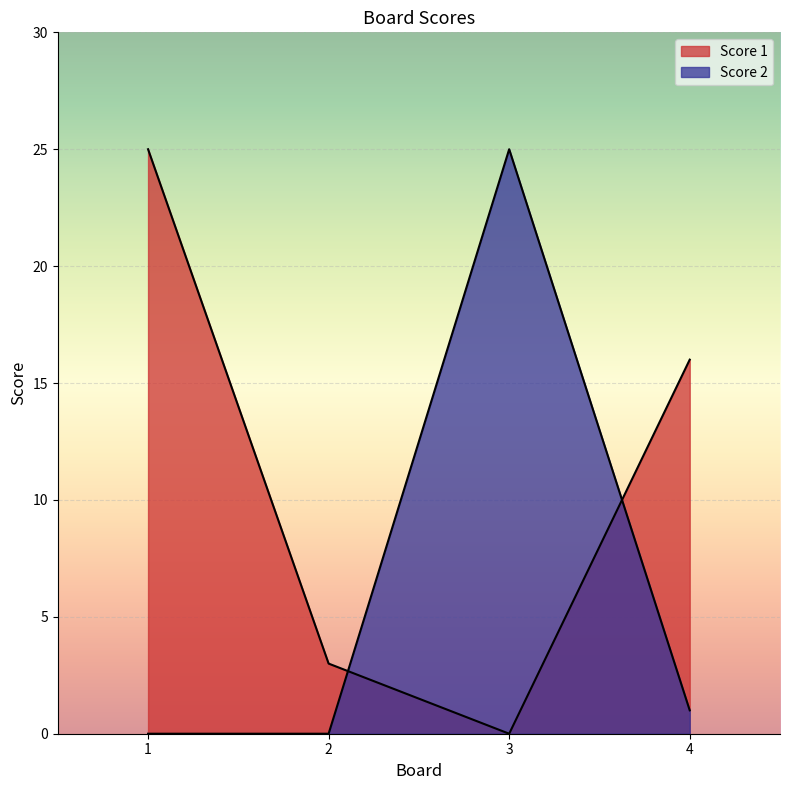

How many values in the Score 2 series exceed 1?

1